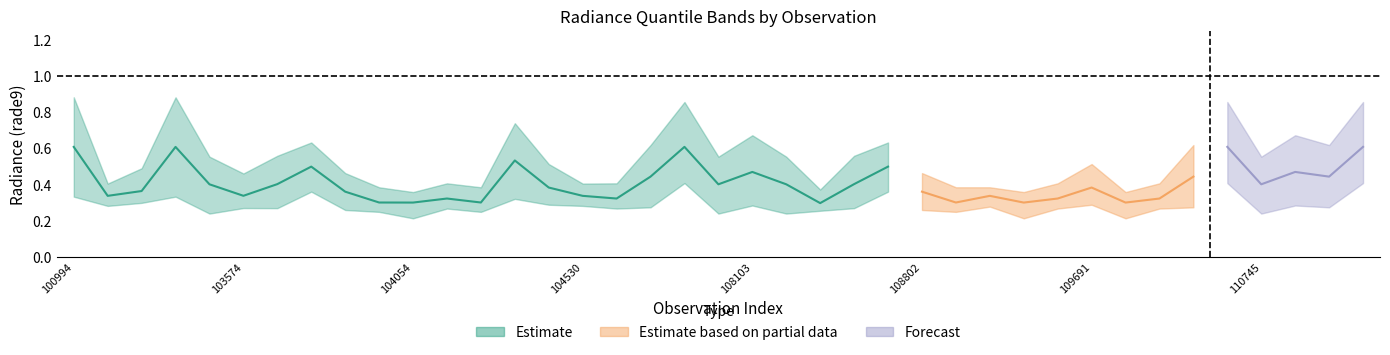

True or false: rade9_bin_3q and rade9_bin_mdn cross at least once.

False